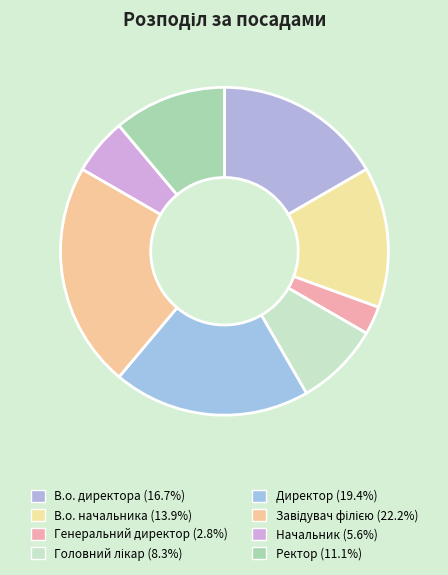

How many segments does this pie chart have?

8